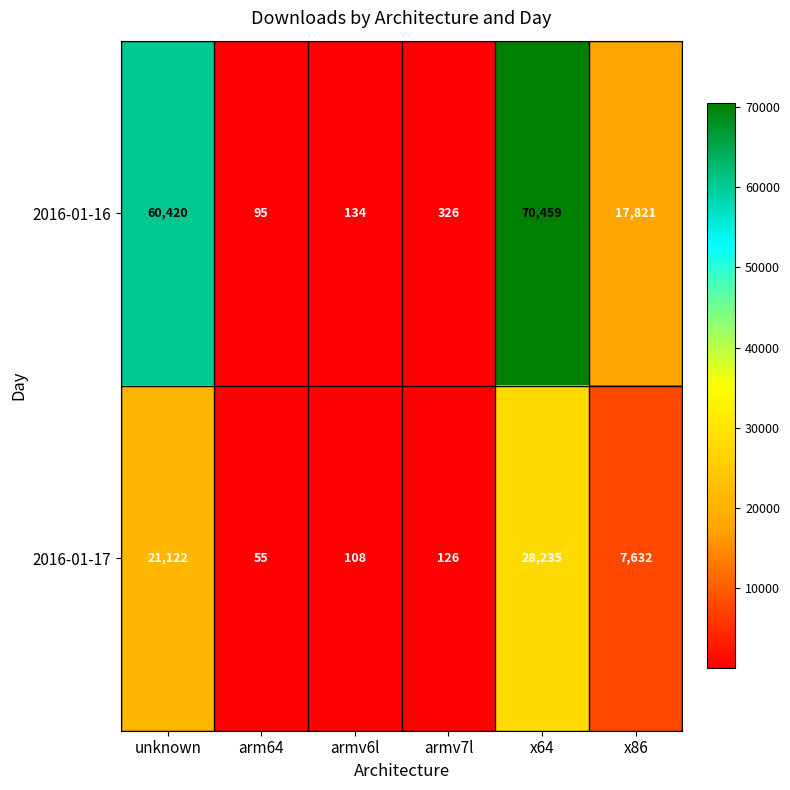

Which category has the lowest value across all series?

arm64